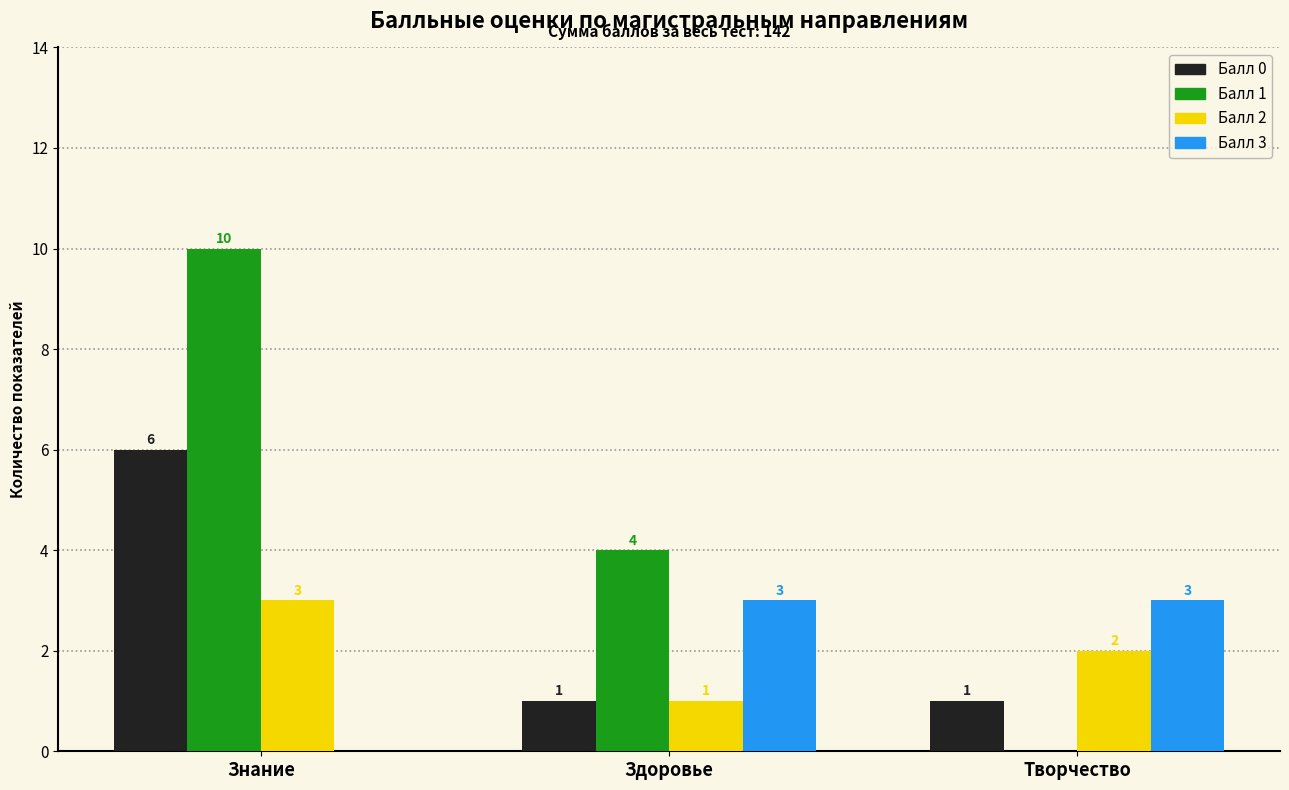

At which category is the sum across all series the highest?

Знание